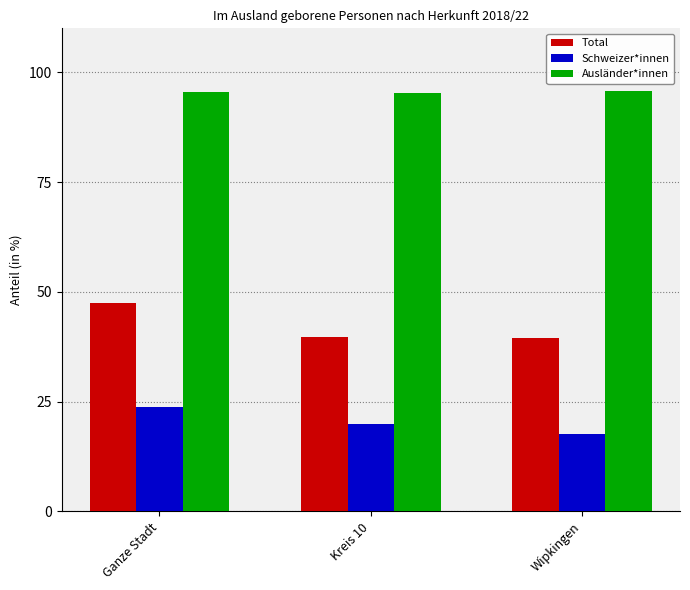

How many groups of bars are there?

3